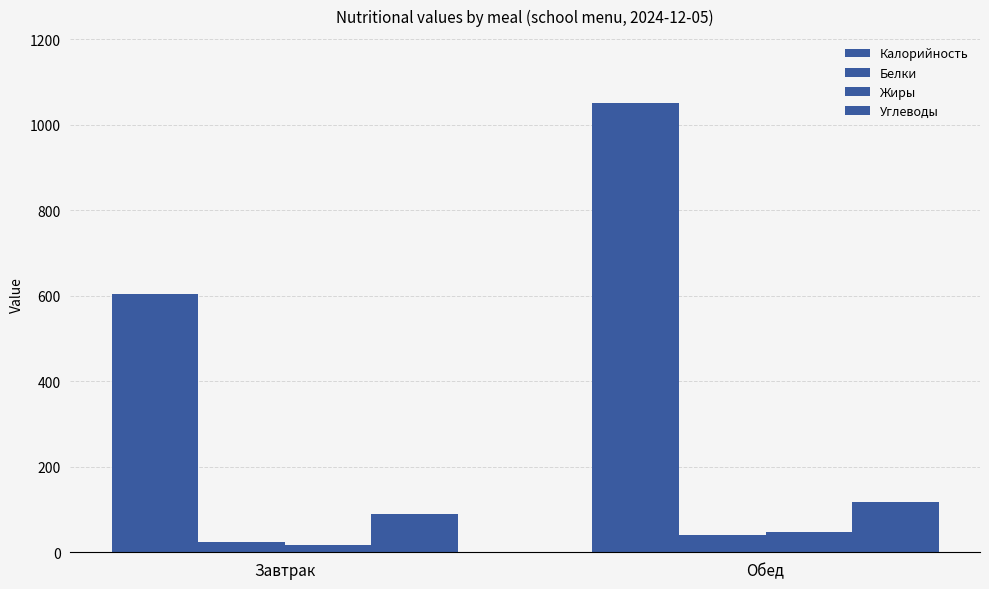

At which category does the chart reach its minimum across all series?

Завтрак